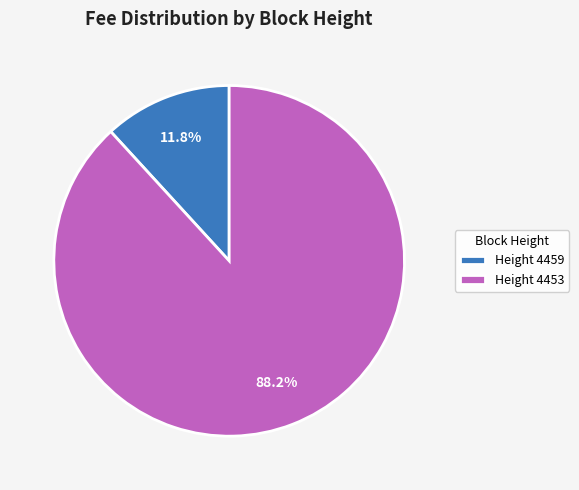

To the nearest percent, what is the difference between the largest and smallest slice percentages?

76%